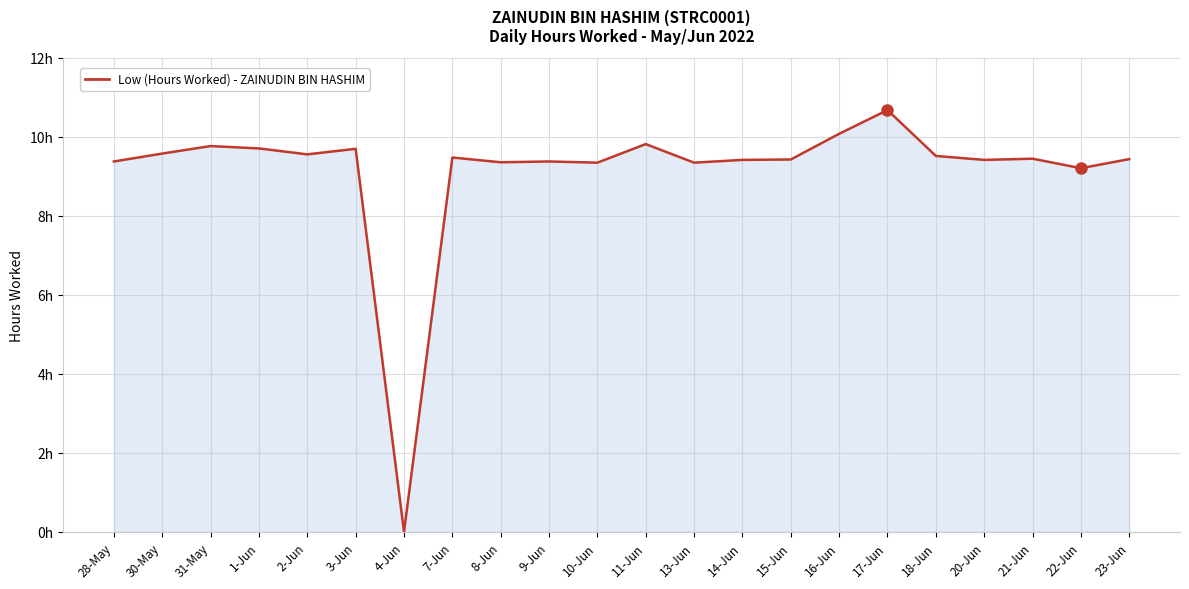

At which label does the data first exceed 9?

28-May